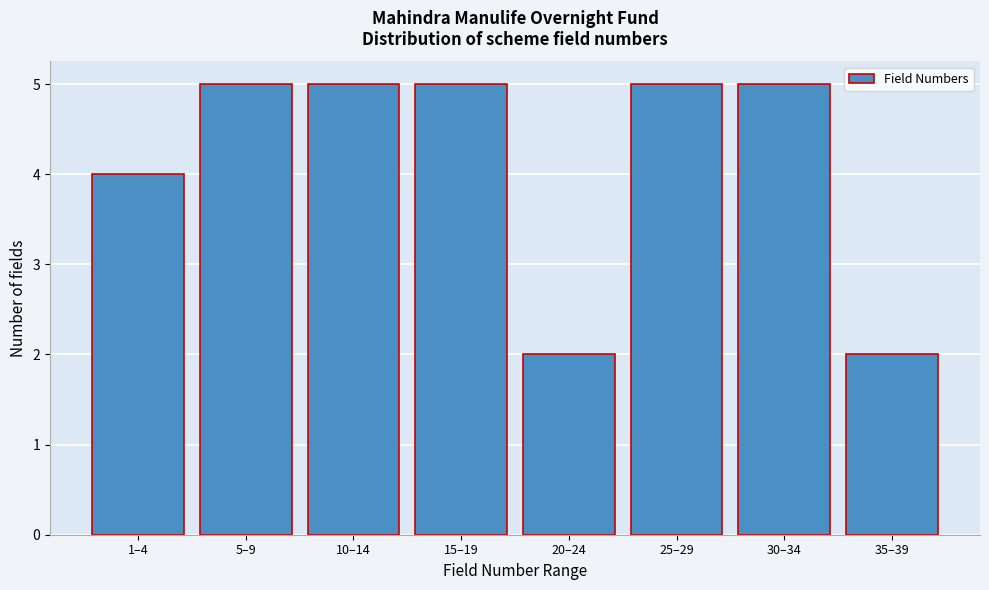

Reading left to right, what are all the values shown in this chart?

4	5	5	5	2	5	5	2